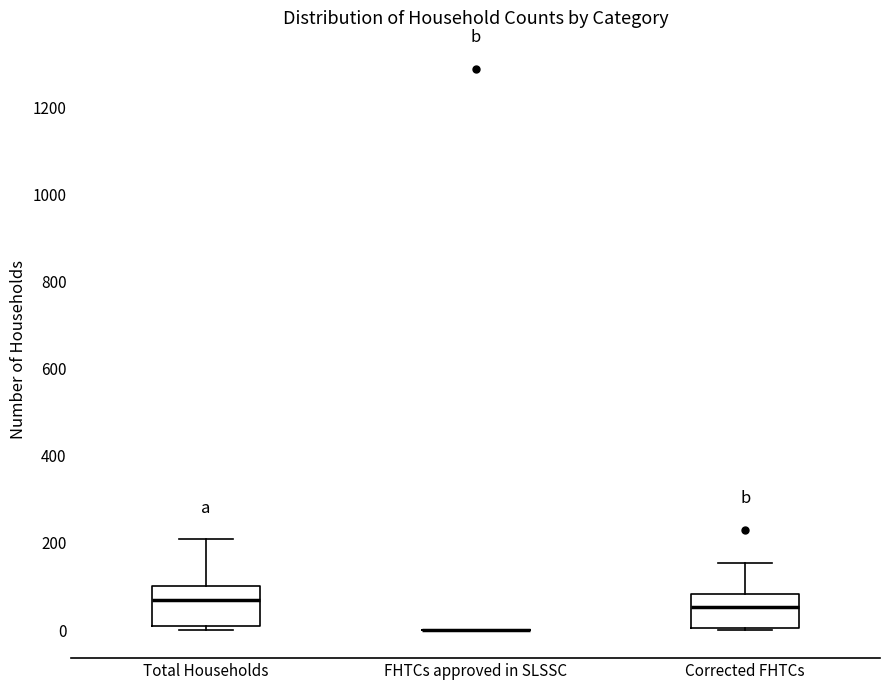

Reading left to right, transcribe this box plot: for each box, give where its median line is, the range the box spans, and where its two whiskers end, as read against the y-axis. The values are not printed on the chart, so give them approximately, as read against the axis.

Total Households: median 60, box 20 to 100, whiskers 0 to 200
FHTCs approved in SLSSC: box collapsed to a line at 0, whiskers 0 to 0
Corrected FHTCs: median 60, box 0 to 80, whiskers 0 to 160